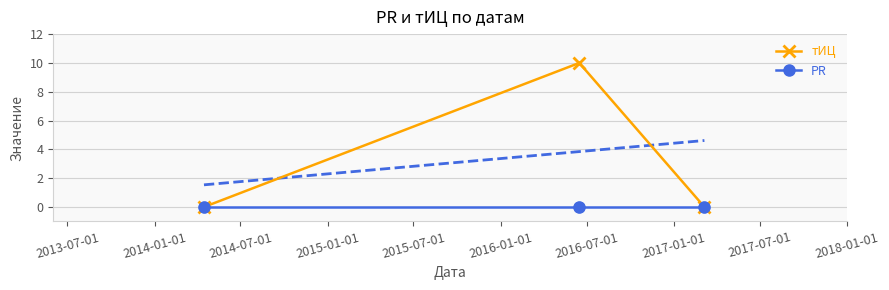

What are all the series names shown in the legend?

тИЦ, PR